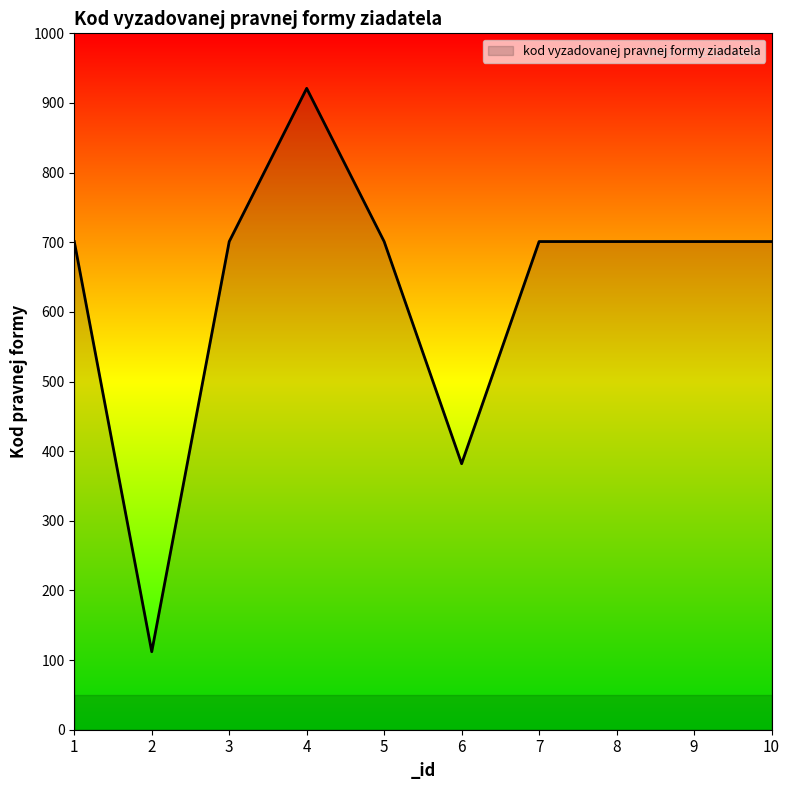

The value at 2 is 44. True or false?

False